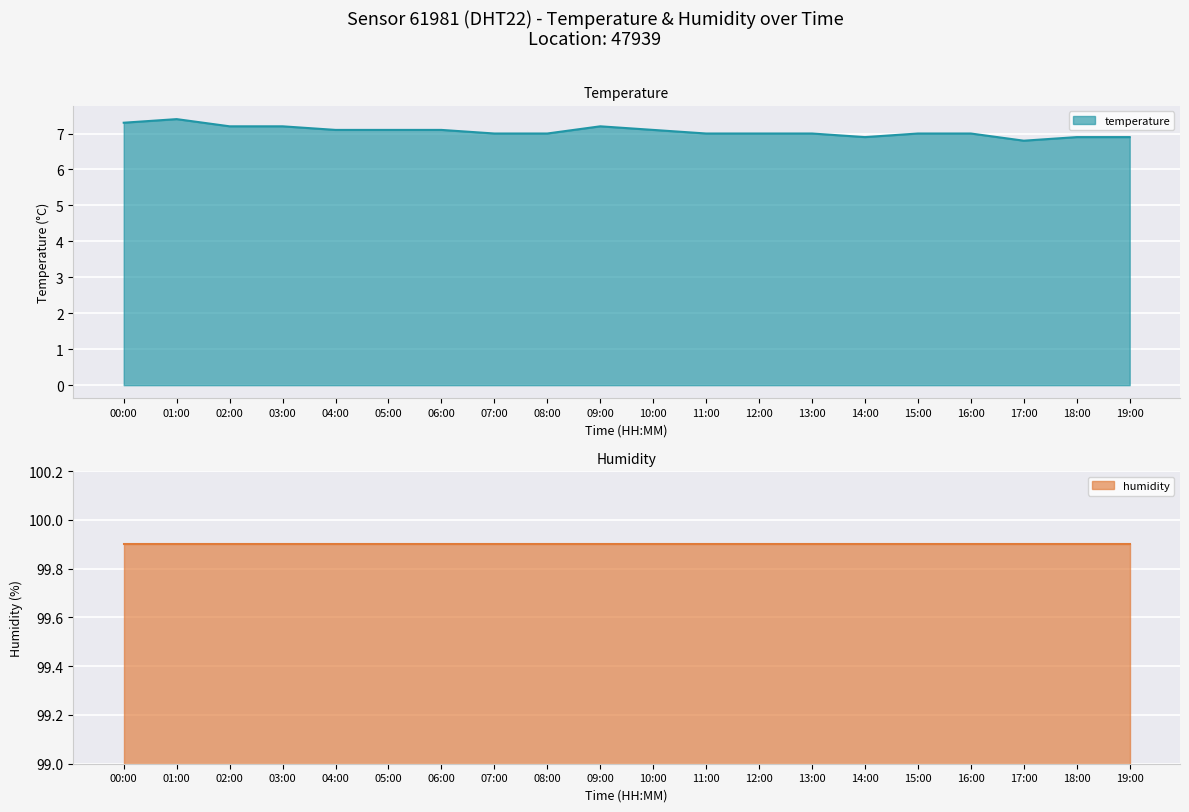

Reading right to left, what are all the values shown in this chart?

19:00=6.9	18:00=6.9	17:00=6.8	16:00=7.0	15:00=7.0	14:00=6.9	13:00=7.0	12:00=7.0	11:00=7.0	10:00=7.1	09:00=7.2	08:00=7.0	07:00=7.0	06:00=7.1	05:00=7.1	04:00=7.1	03:00=7.2	02:00=7.2	01:00=7.4	00:00=7.3